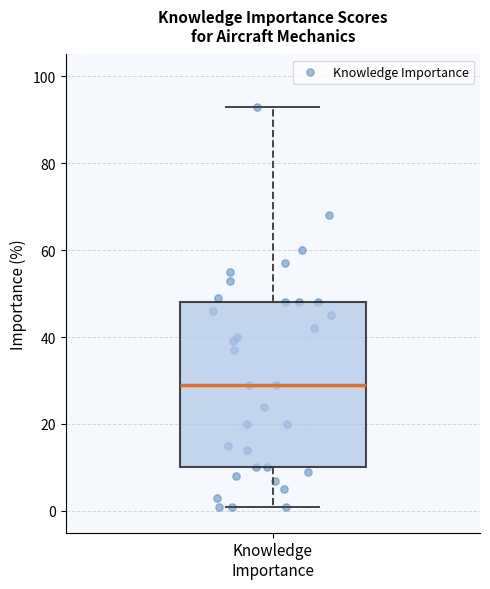

Transcribe this box plot: give where the median line is, the range the box spans, and where the two whiskers end, as read against the y-axis. The values are not printed on the chart, so give them approximately, as read against the axis.

median 30, box 10 to 48, whiskers 2 to 94